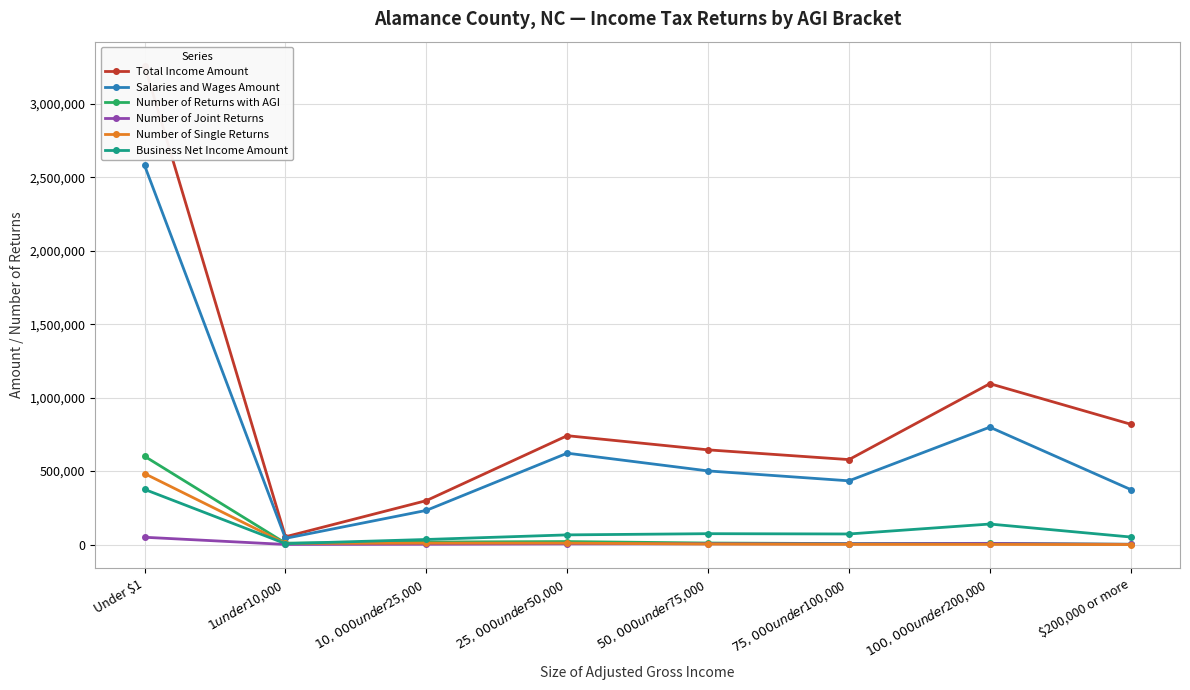

Which series has the widest spread of values?

Total Income Amount